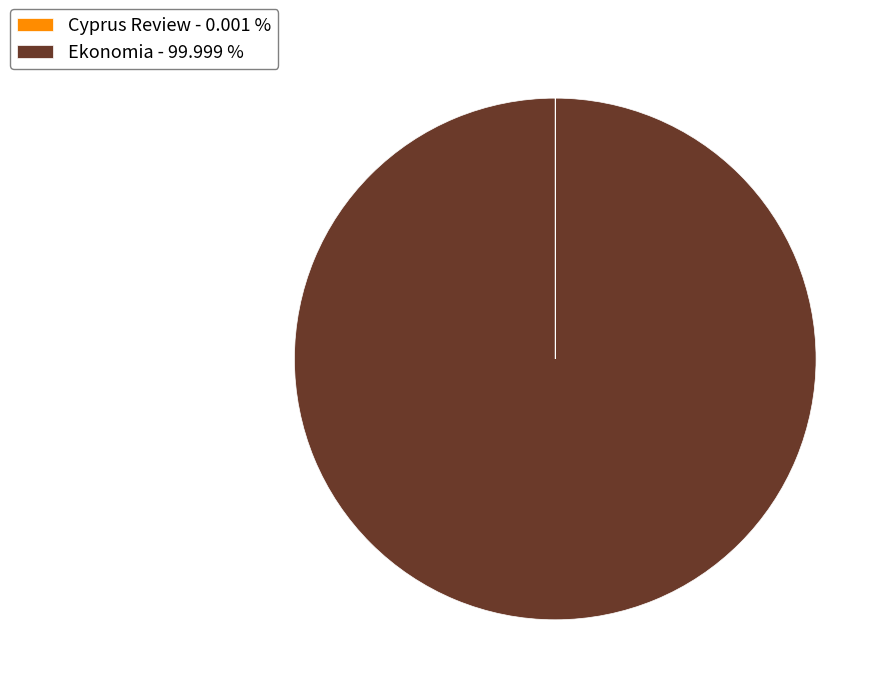

Is Ekonomia - 99.999 % the majority of the pie?

Yes